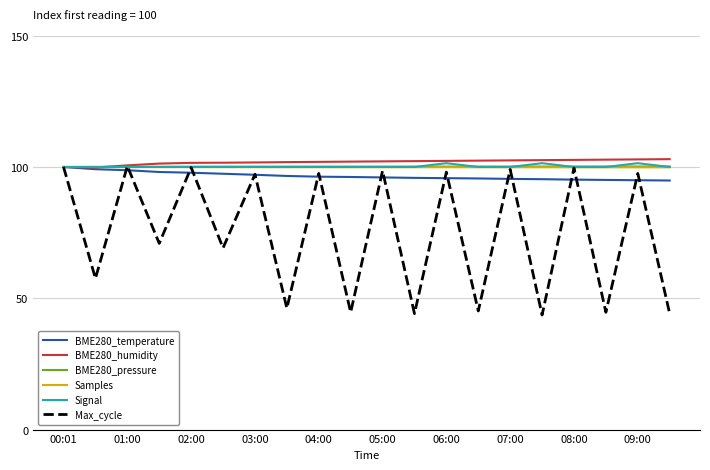

Which series has the largest range (max minus min)?

Max_cycle